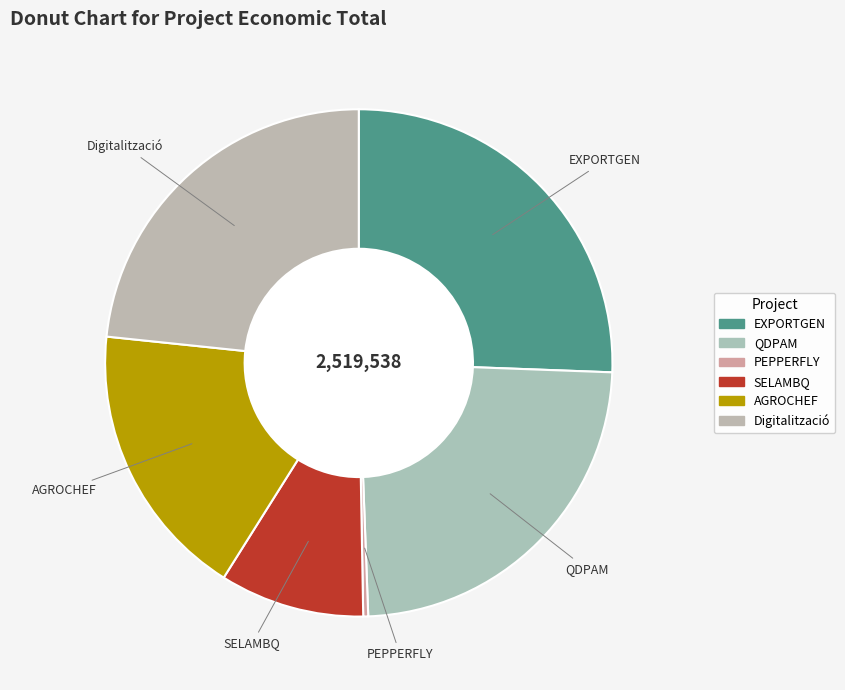

Does AGROCHEF represent more than half of the total?

No